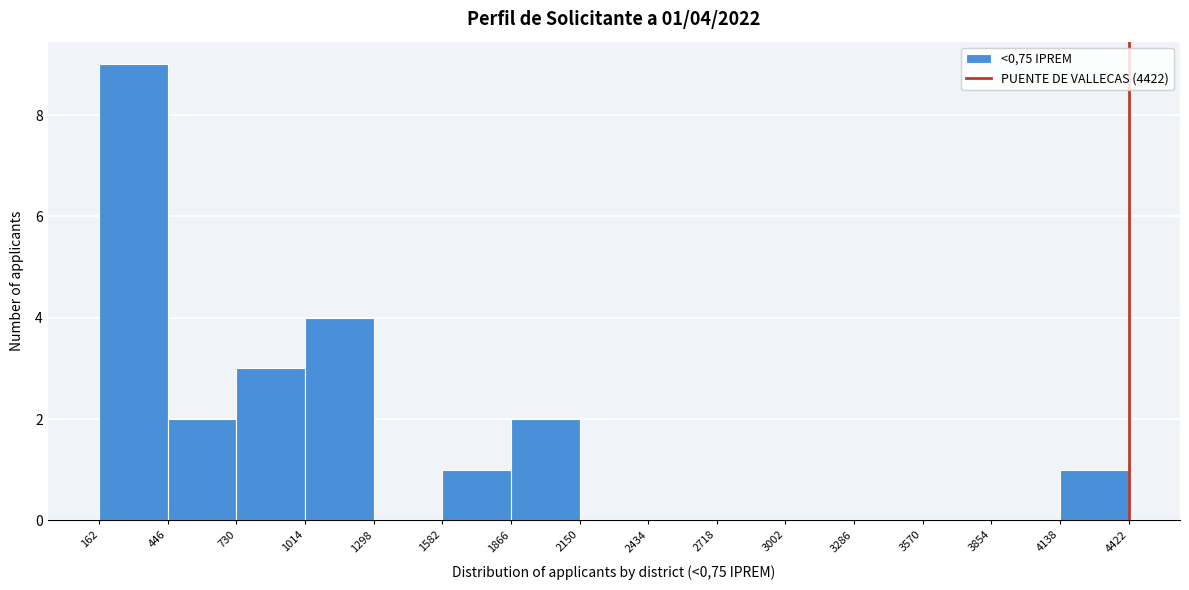

Which range on the x-axis has the tallest bar?

162 to 446